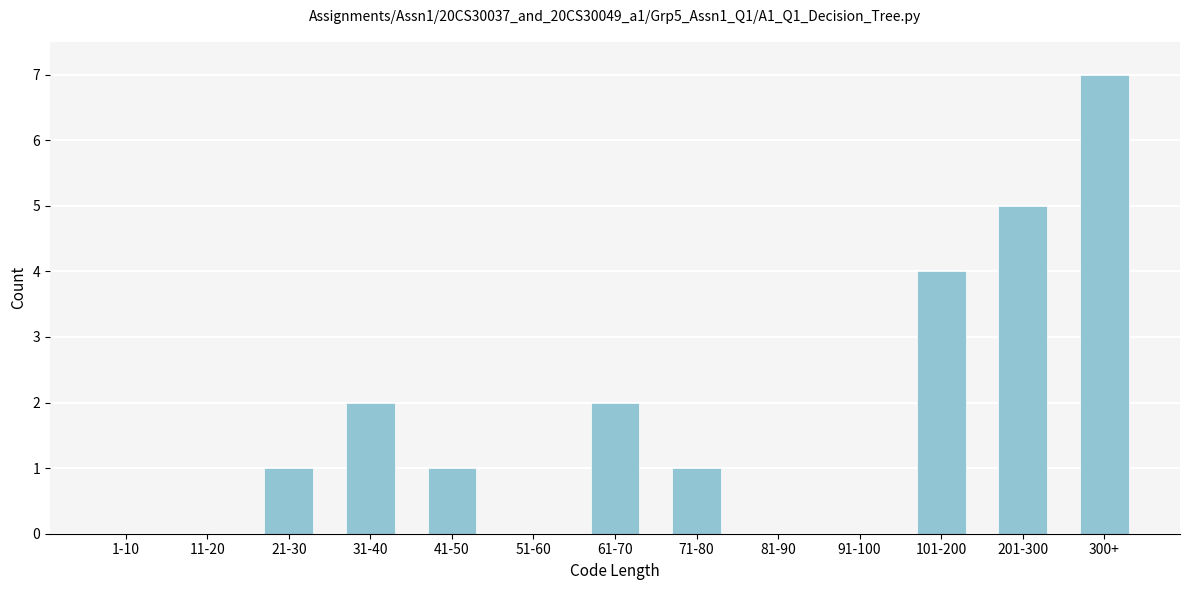

Reading left to right, what are all the values shown in this chart?

1-10=0	11-20=0	21-30=1	31-40=2	41-50=1	51-60=0	61-70=2	71-80=1	81-90=0	91-100=0	101-200=4	201-300=5	300+=7